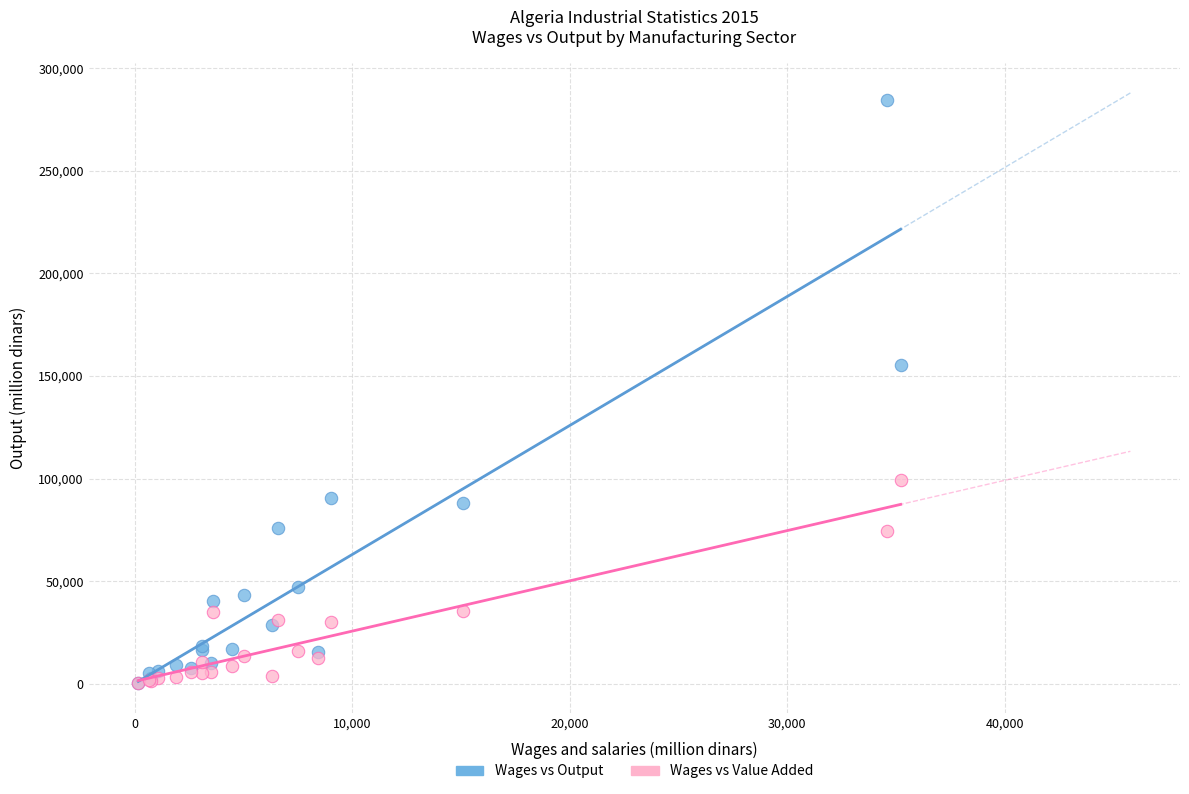

Which series contains the highest Y value?

Wages vs Output